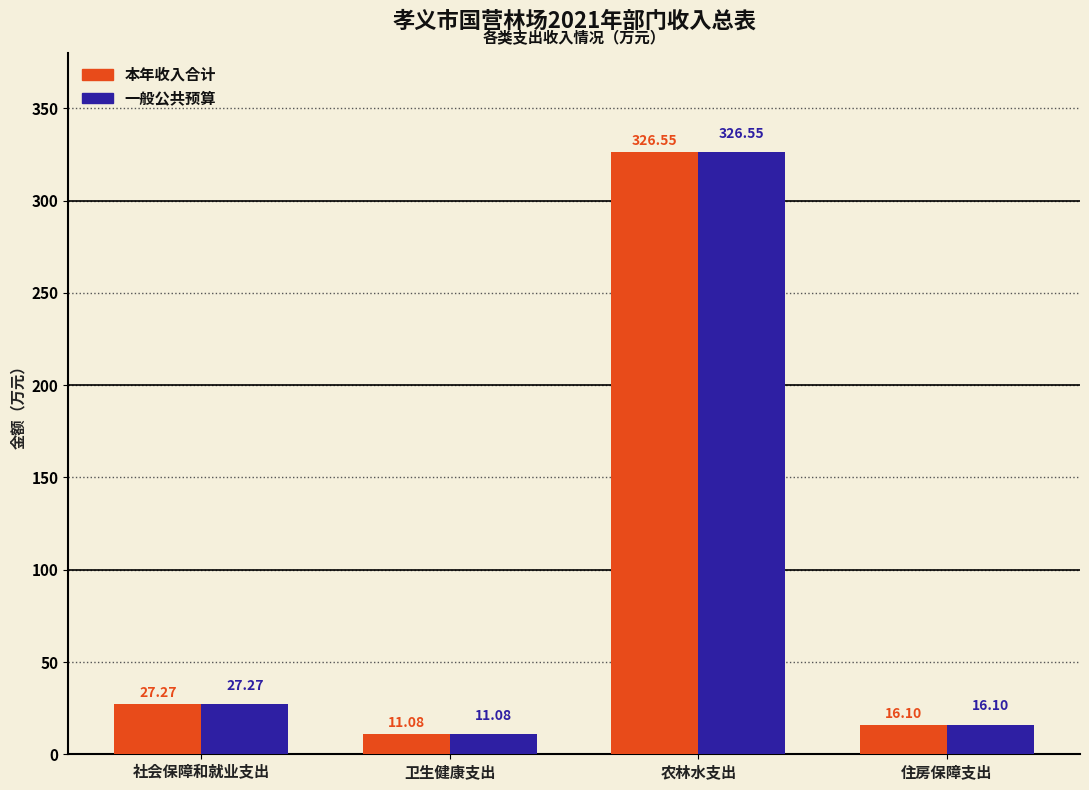

Is it true that 本年收入合计 equals 580.4 at 农林水支出?

False